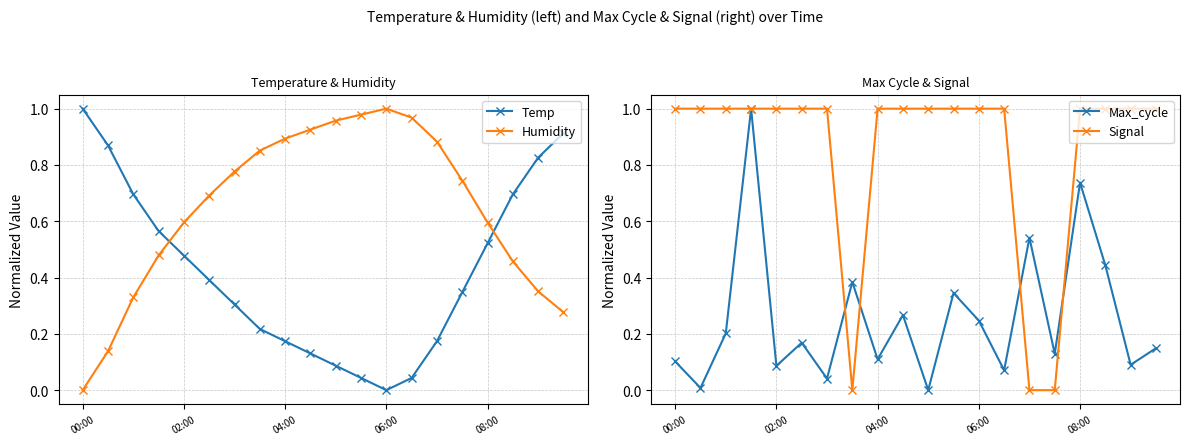

How many values in the Max_cycle series exceed 0?

19